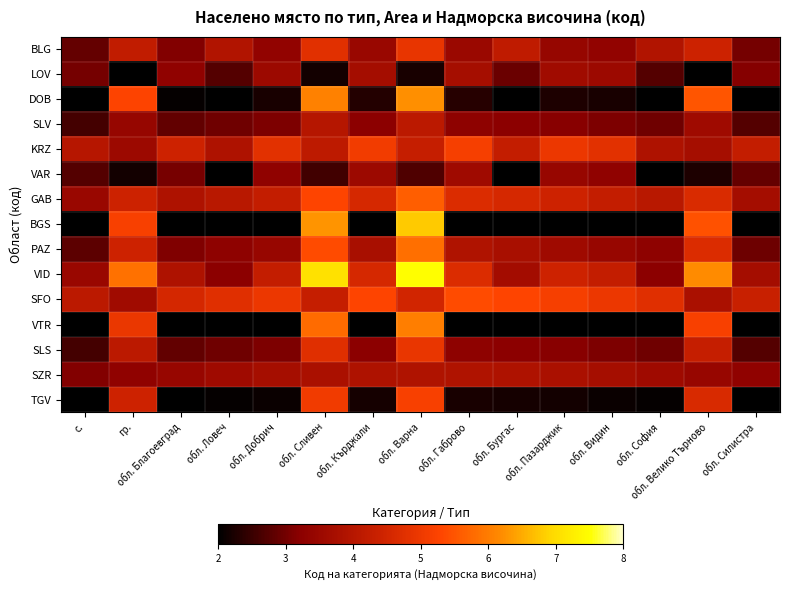

How many series are shown in this chart?

15